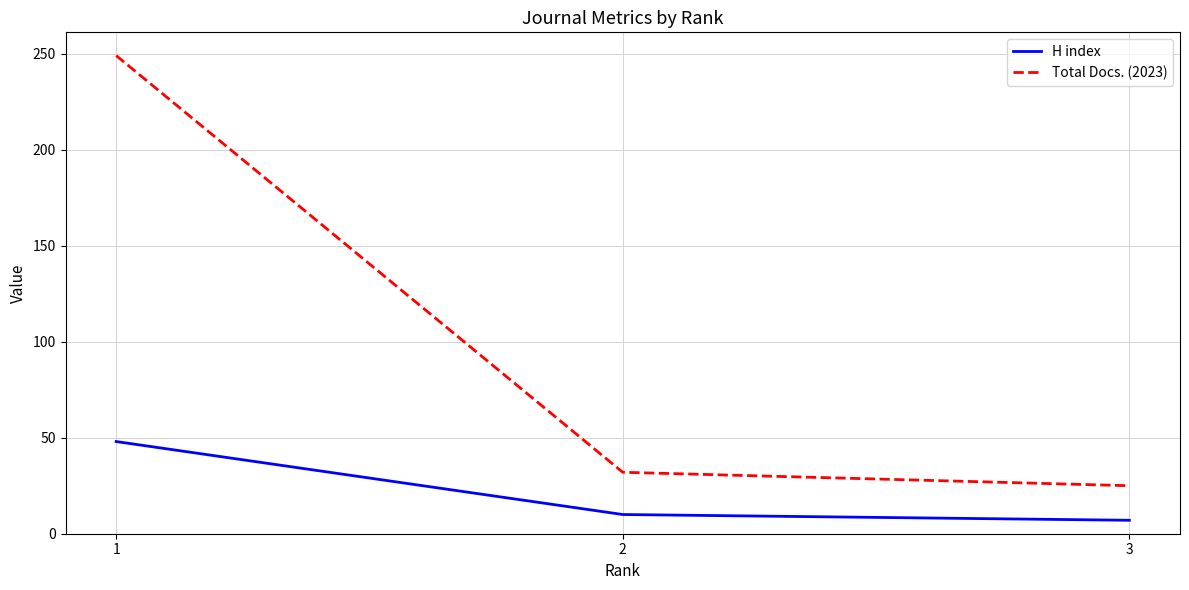

Reading right to left, what are all the values shown in this chart?

H index: 3=7	2=10	1=48
Total Docs. (2023): 3=25	2=32	1=249